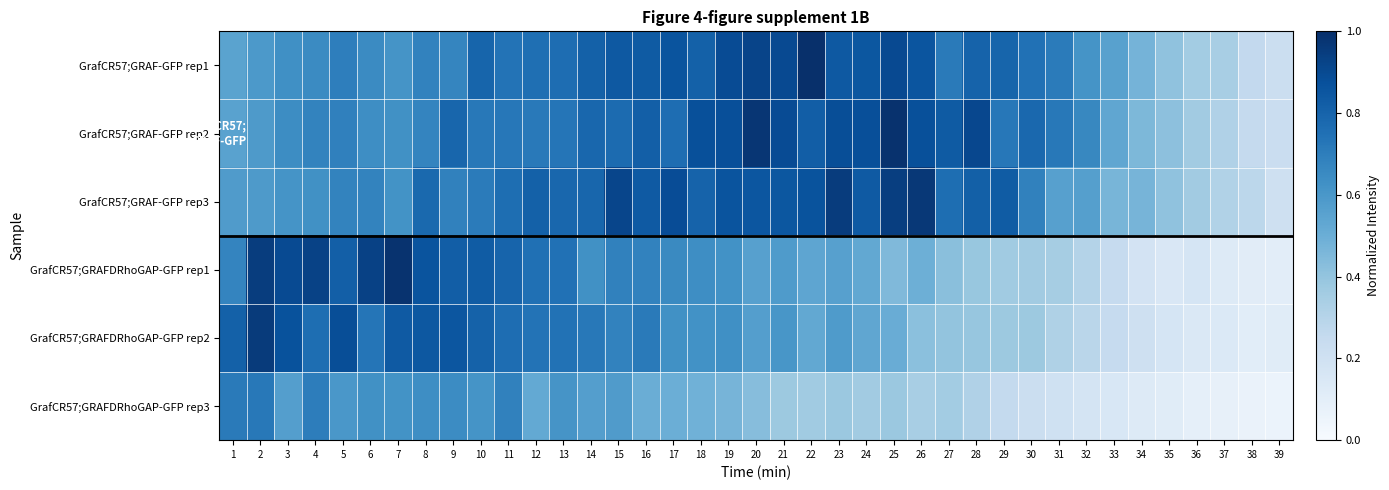

Which series changed the most between 9 and 27?

GrafCR57;GRAFDRhoGAP-GFP rep2